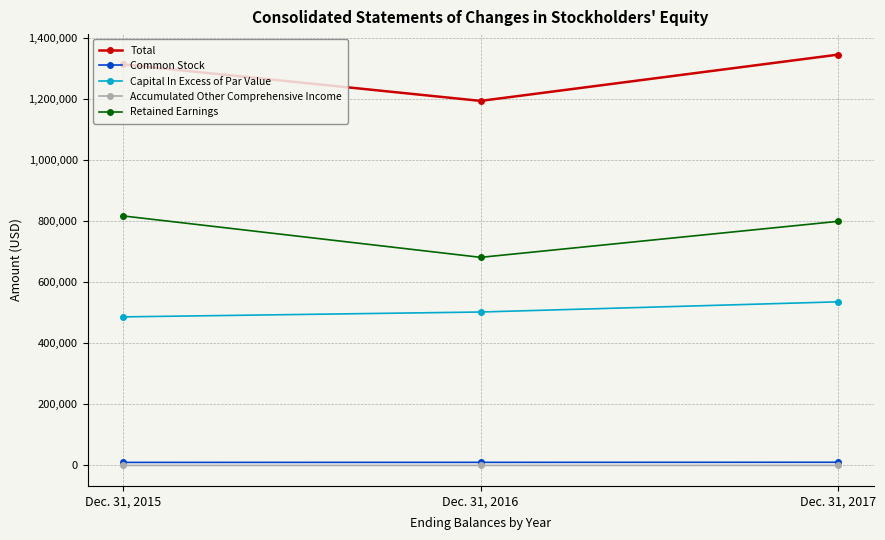

Count the Accumulated Other Comprehensive Income values in the range 0 to 63.

3